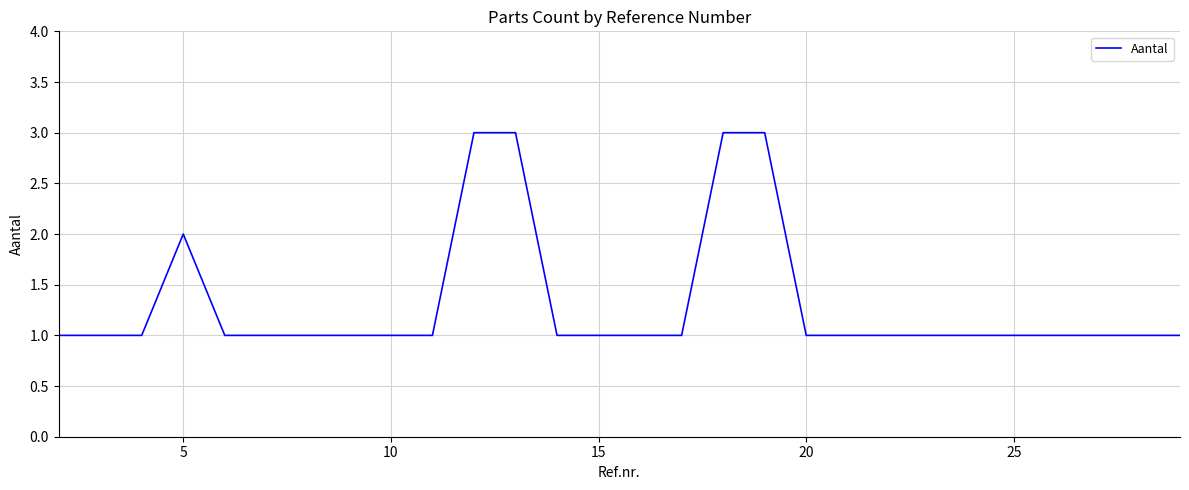

Count the number of data series in this chart.

1